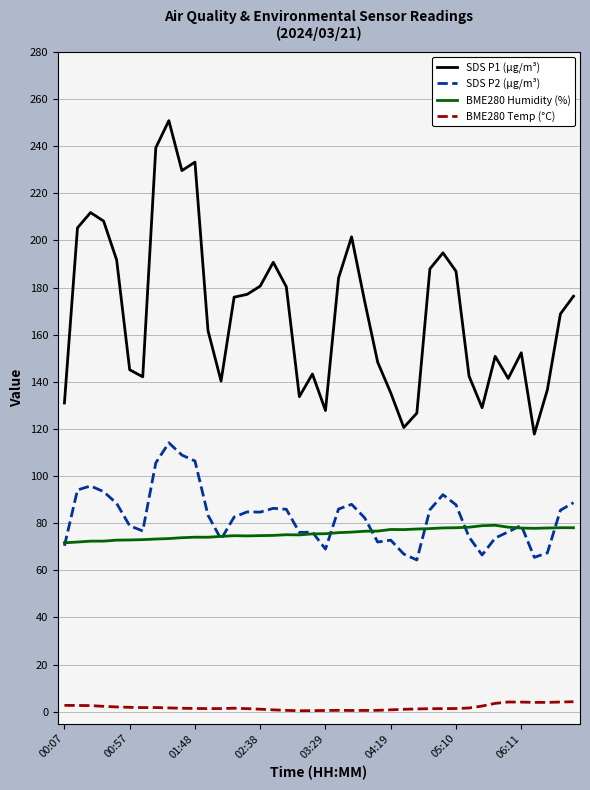

Which series has the largest total across all categories?

SDS P1 (µg/m³)